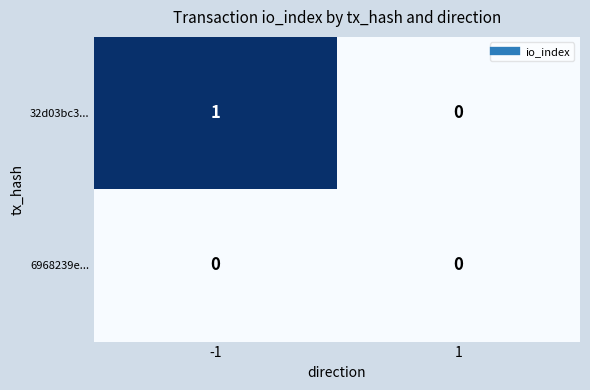

Is the value of 6968239e... at 1 greater than the value of 32d03bc3... at -1?

No